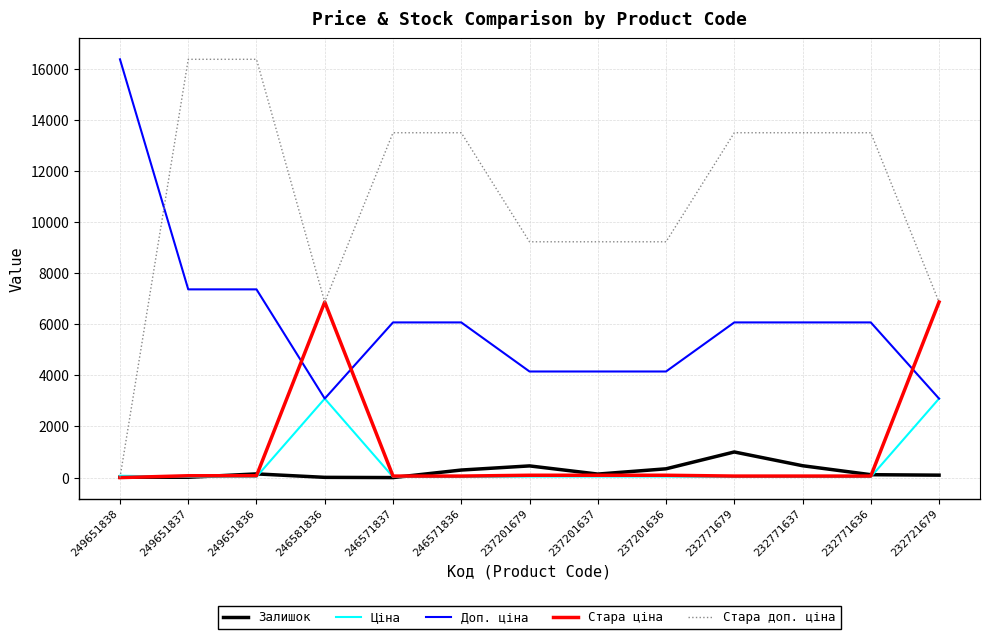

True or false: Стара доп. ціна and Доп. ціна cross at least once.

True